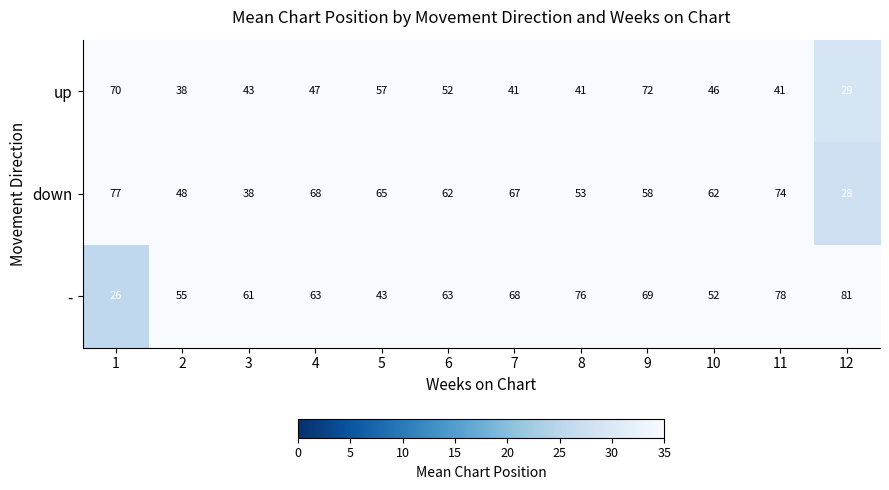

How many data points does each series have?

12